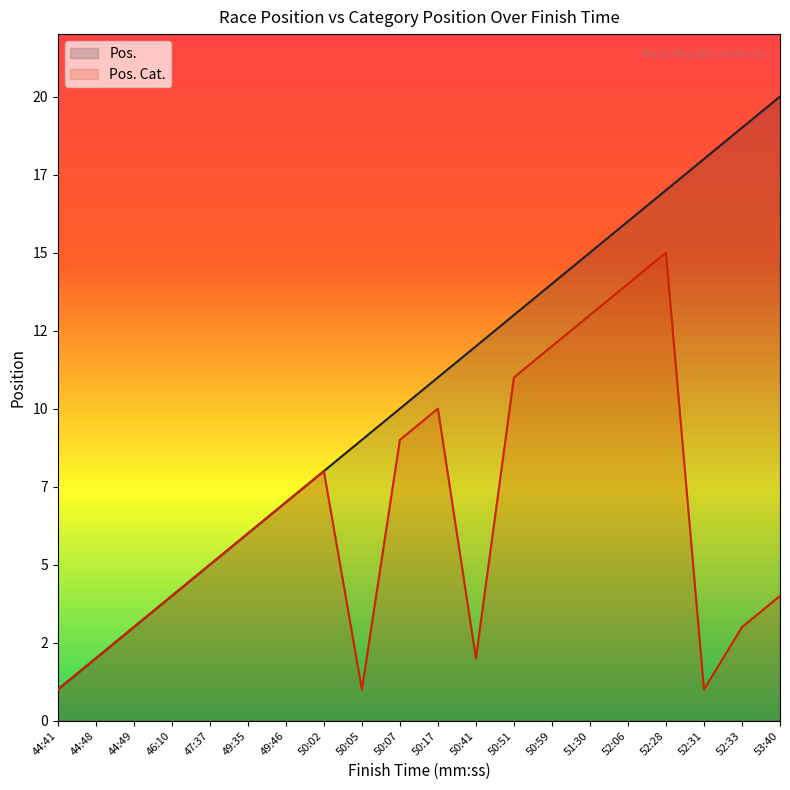

Reading left to right, what are all the values shown in this chart?

Pos.: 44:41=1	44:48=2	44:49=3	46:10=4	47:37=5	49:35=6	49:46=7	50:02=8	50:05=9	50:07=10	50:17=11	50:41=12	50:51=13	50:59=14	51:30=15	52:06=16	52:28=17	52:31=18	52:33=19	53:40=20
Pos. Cat.: 44:41=1	44:48=2	44:49=3	46:10=4	47:37=5	49:35=6	49:46=7	50:02=8	50:05=1	50:07=9	50:17=10	50:41=2	50:51=11	50:59=12	51:30=13	52:06=14	52:28=15	52:31=1	52:33=3	53:40=4